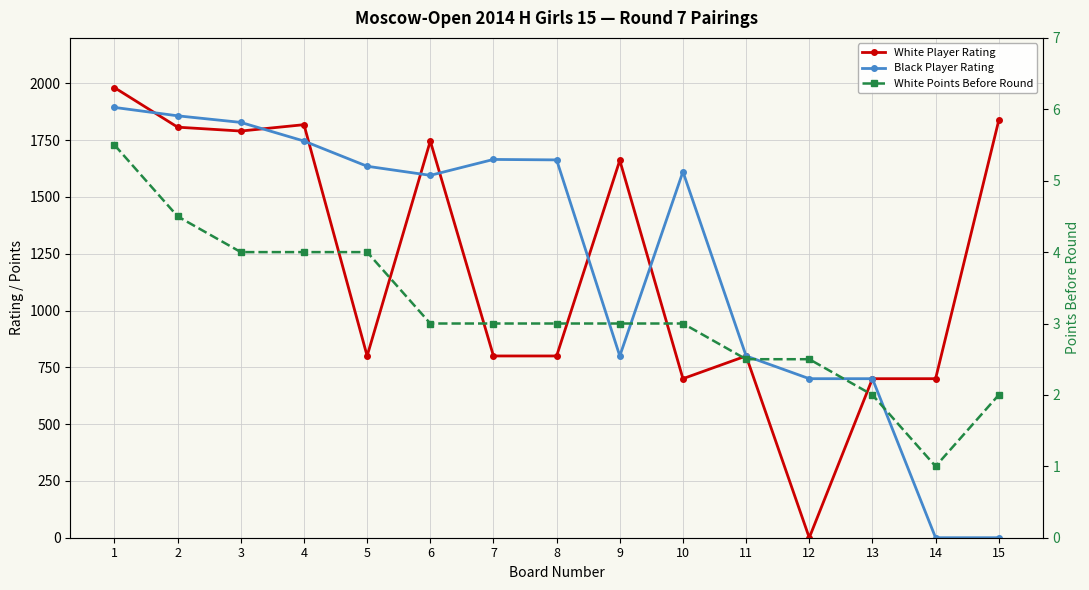

How many interior local valleys does the White Points Before Round series have?

1